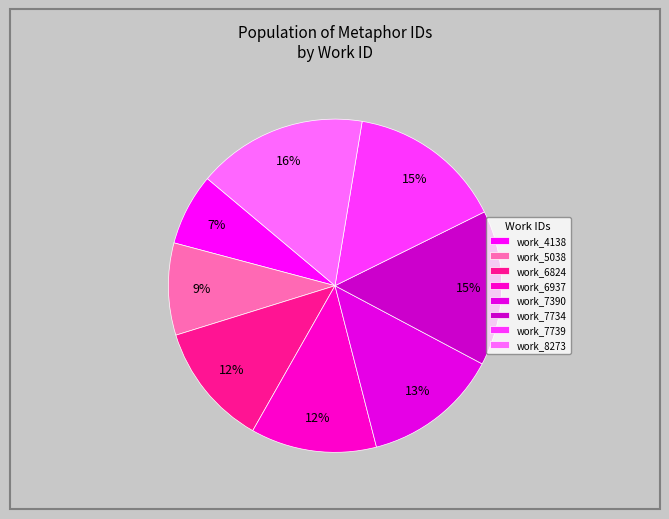

How many segments does this pie chart have?

8